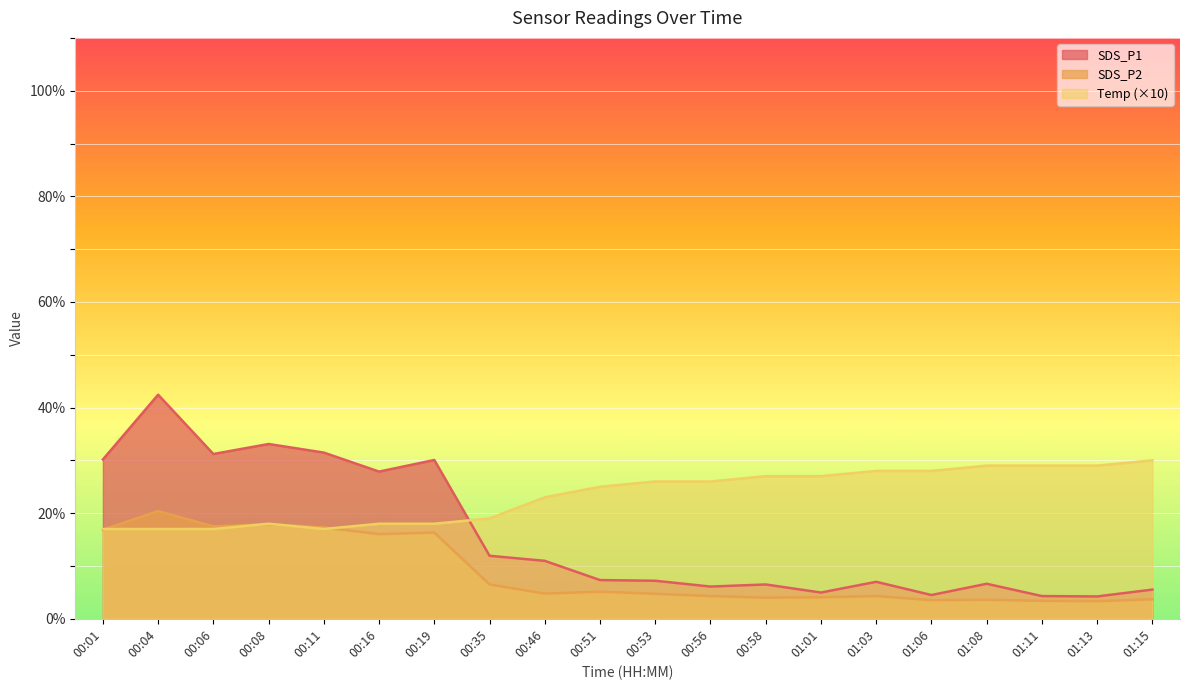

What value does the Temp series have at 00:01?

17.0